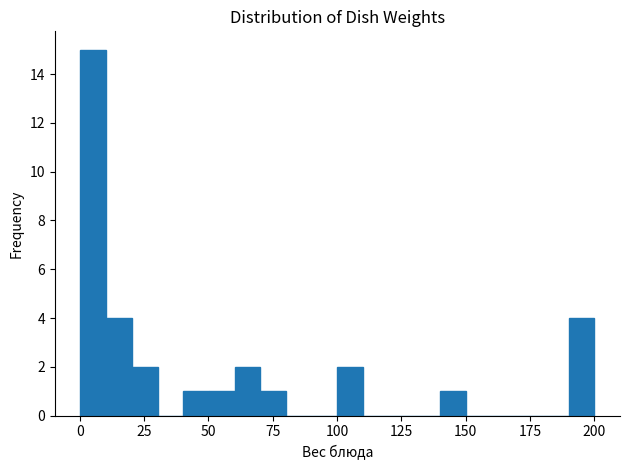

Read against the x-axis, roughly where is the centre of the tallest bar?

5